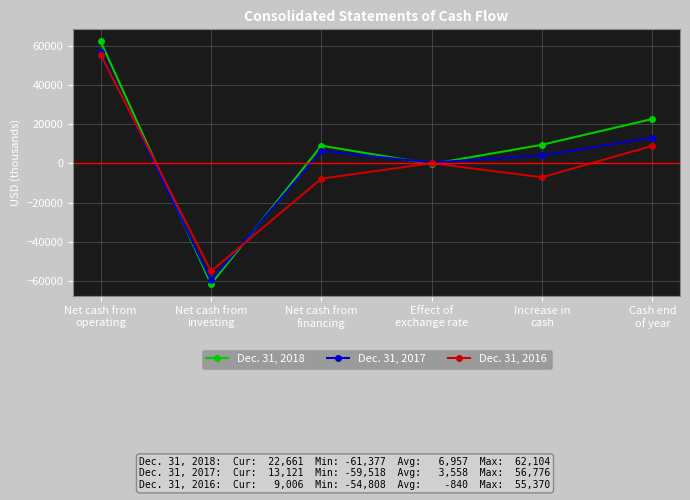

What position from the left is Effect of
exchange rate?

4